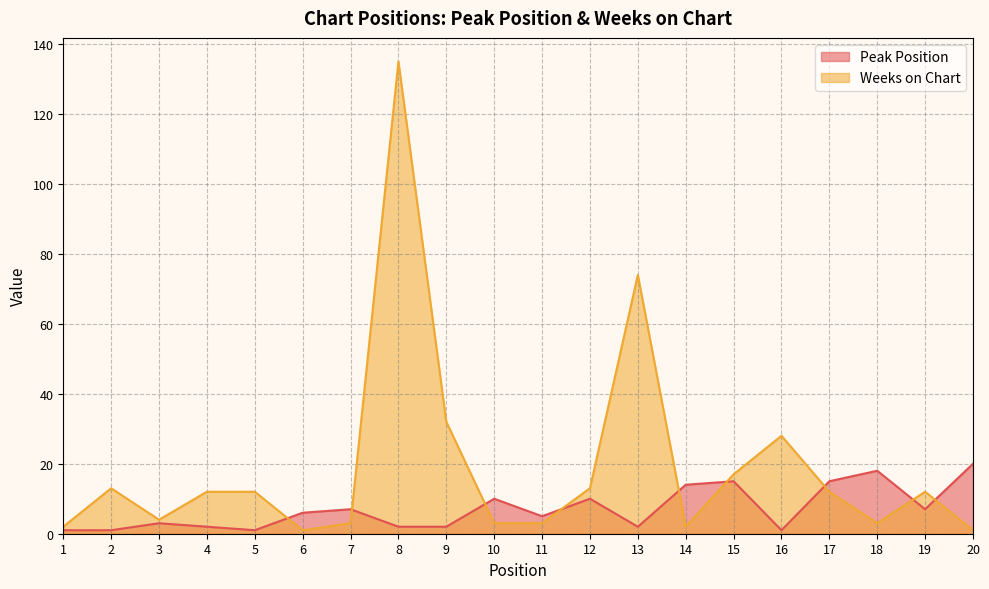

Which series changed the most between 19 and 20?

Peak Position